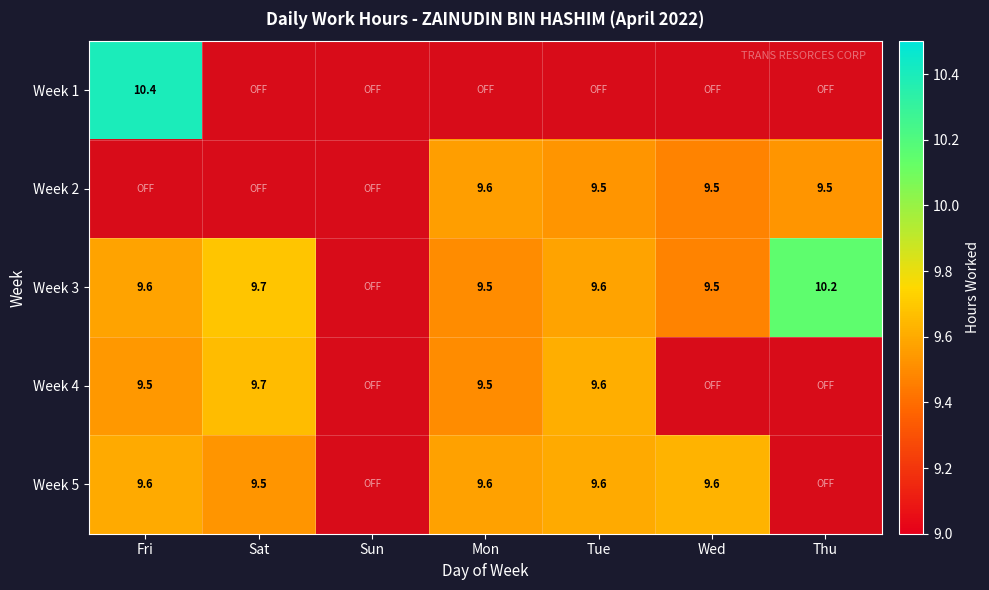

The value of Week 4 at Sun is -3.6. True or false?

False